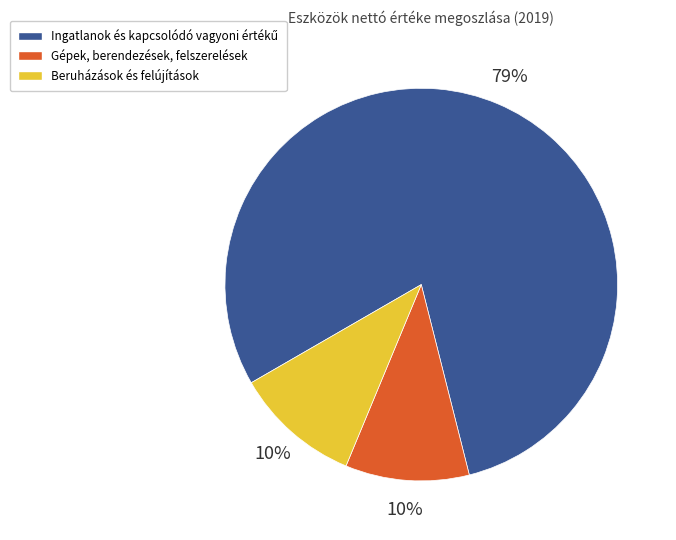

To the nearest percent, what is the average slice percentage?

33%